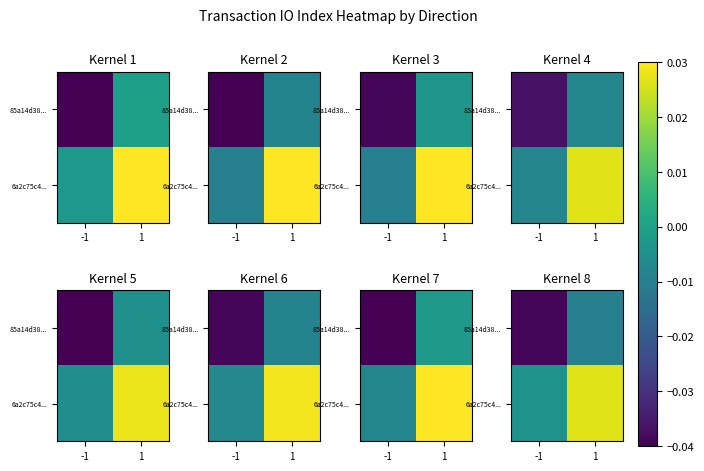

The value of 6a2c75c4... at -1 is -0.0. True or false?

False